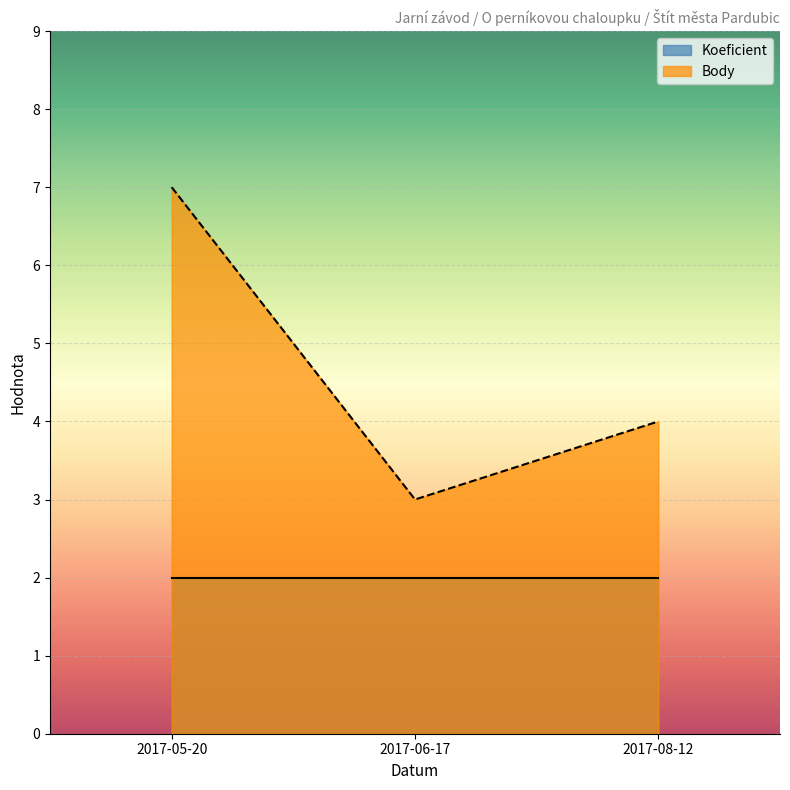

What is the change in value from 2017-05-20 to 2017-06-17?

-4